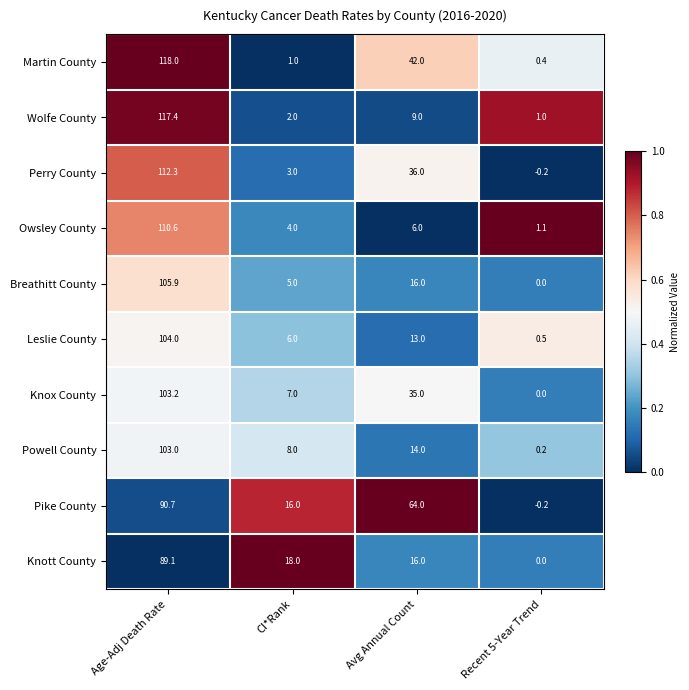

Where does the Breathitt County series first go above 16?

Age-Adj Death Rate